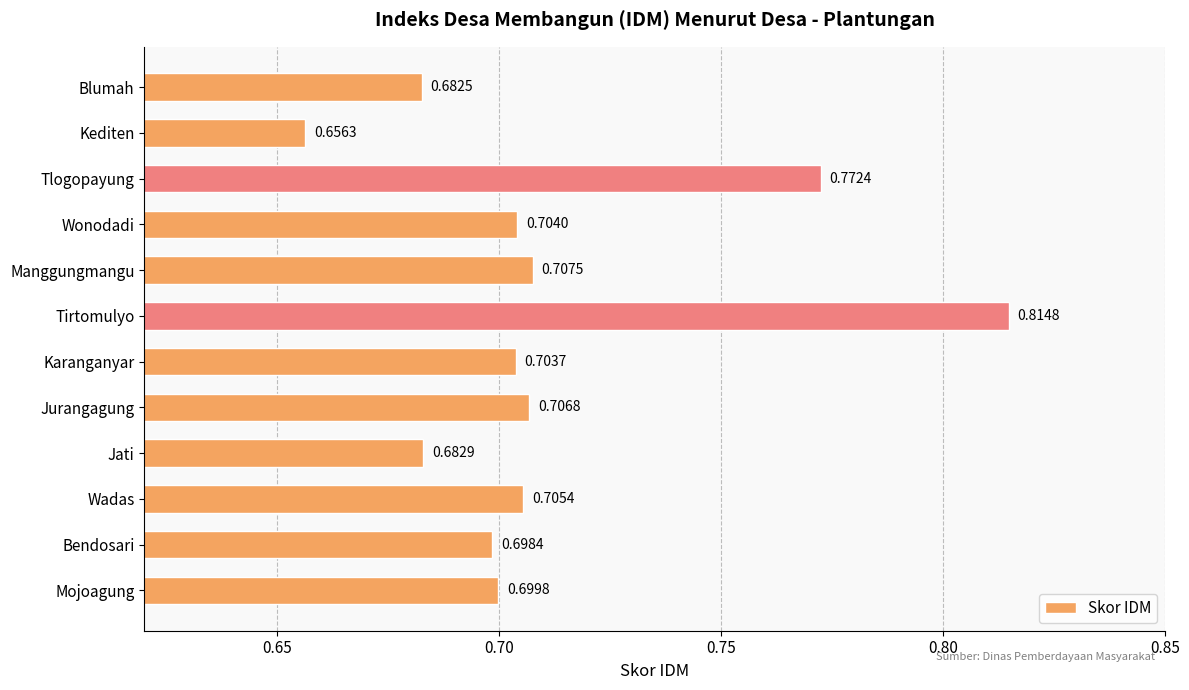

Where is the data nearest to the value 0?

Kediten